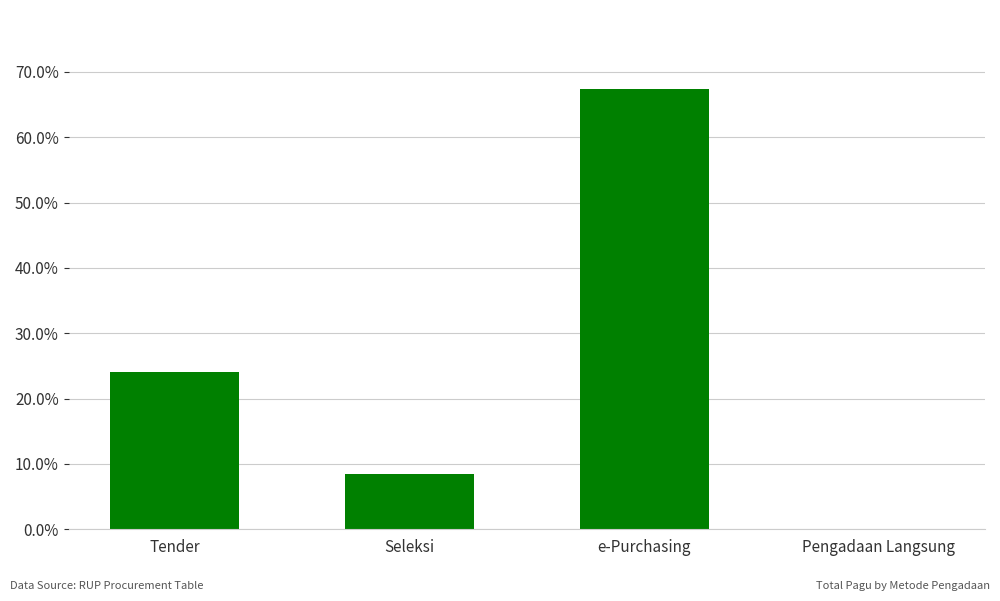

True or false: the data shows 67.4 at e-Purchasing.

True